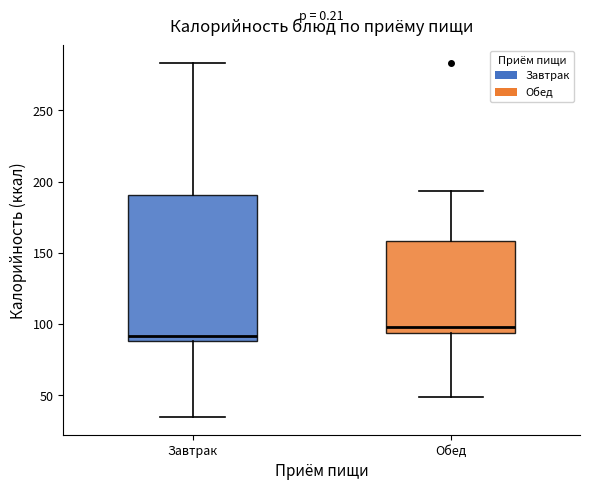

Reading left to right, read every box against the y-axis: the position of its median line, the range the box covers, and the ends of its whiskers. The values are not printed on the chart, so give them approximately, as read against the axis.

Завтрак: median 90 (just above the box's lower edge), box 90 to 190, whiskers 35 to 285
Обед: median 100, box 95 to 160, whiskers 50 to 195